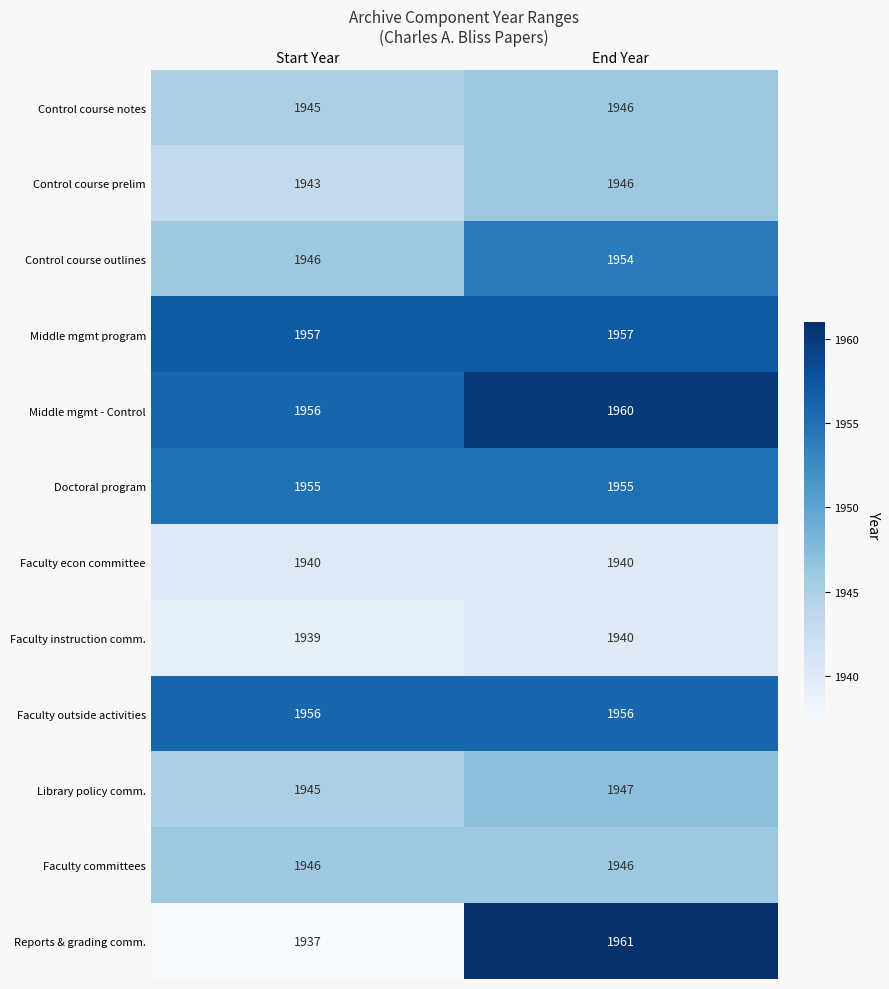

How many data points does each series have?

2